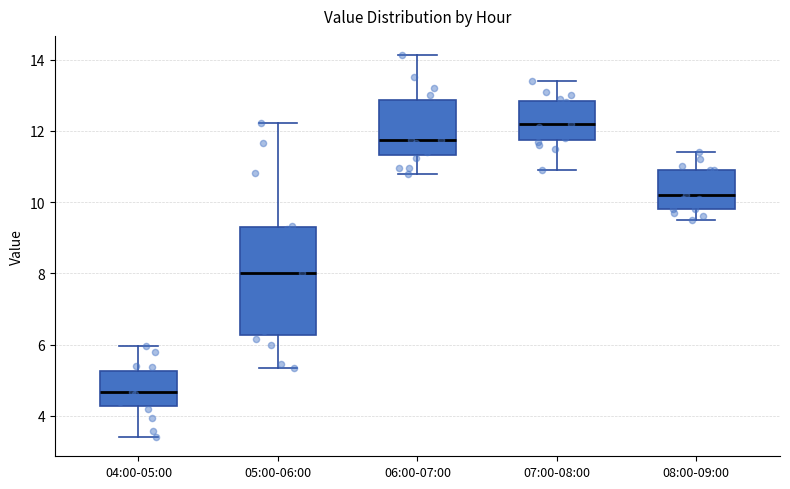

Reading left to right, transcribe this box plot: for each box, give where its median line is, the range the box spans, and where its two whiskers end, as read against the y-axis. The values are not printed on the chart, so give them approximately, as read against the axis.

04:00-05:00: median 4.6, box 4.2 to 5.2, whiskers 3.4 to 6.0
05:00-06:00: median 8.0, box 6.2 to 9.2, whiskers 5.4 to 12.2
06:00-07:00: median 11.8, box 11.4 to 12.8, whiskers 10.8 to 14.2
07:00-08:00: median 12.2, box 11.8 to 12.8, whiskers 11.0 to 13.4
08:00-09:00: median 10.2, box 9.8 to 11.0, whiskers 9.6 to 11.4